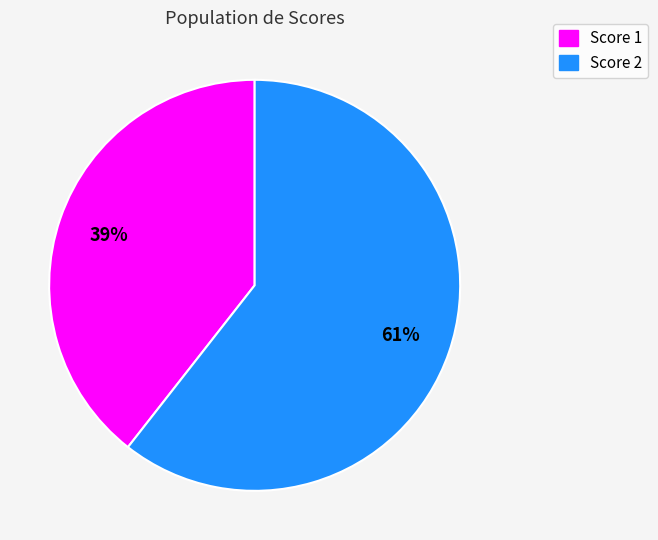

Which category has the biggest portion of the pie?

Score 2